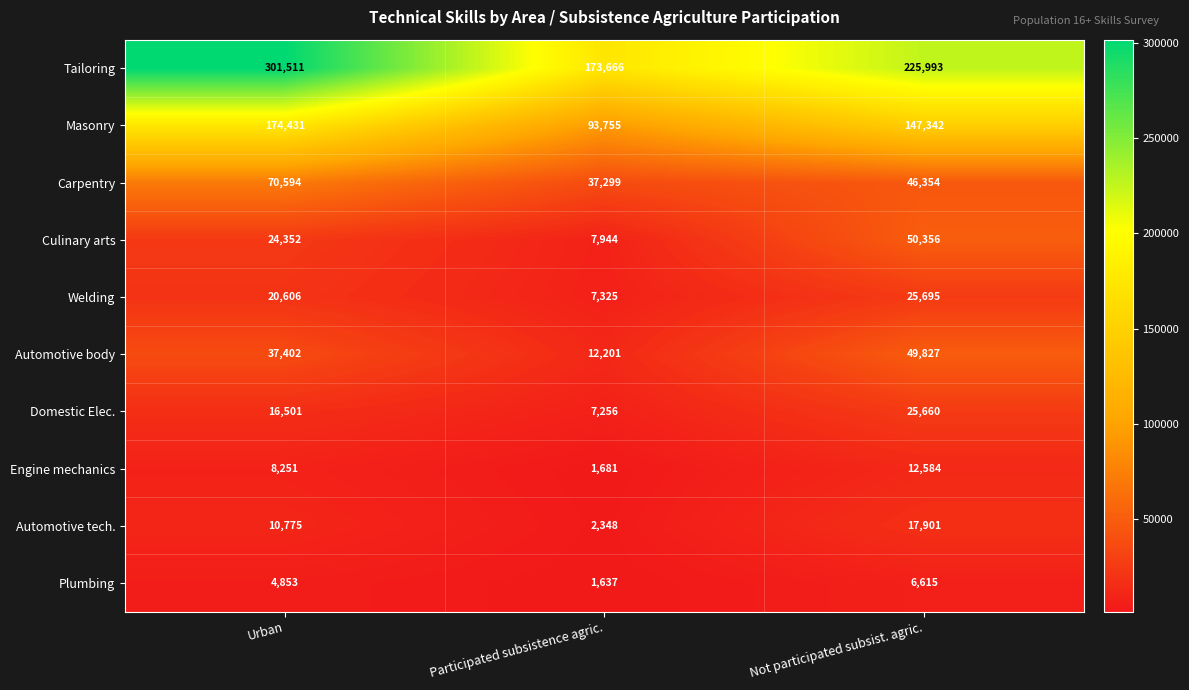

What is the difference between the maximum and minimum values in the Plumbing series?

4978